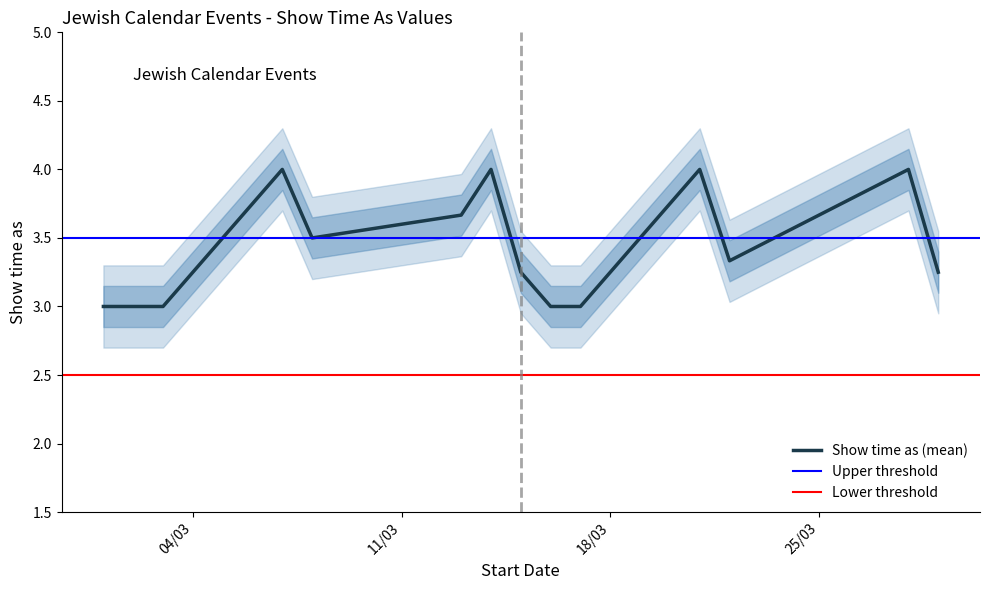

What is the lowest value of the Show time as (mean) series?

3.0